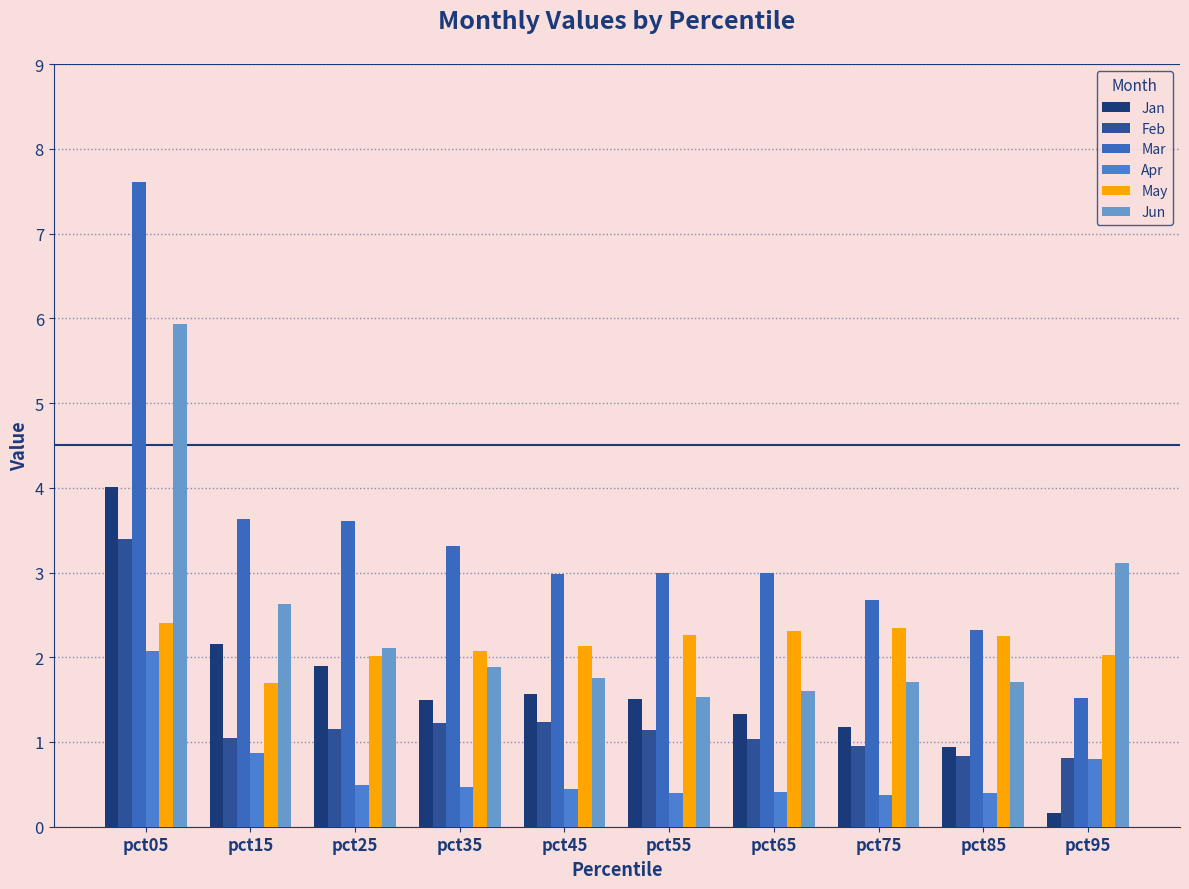

Is it true that Mar equals 1.5 at pct65?

False